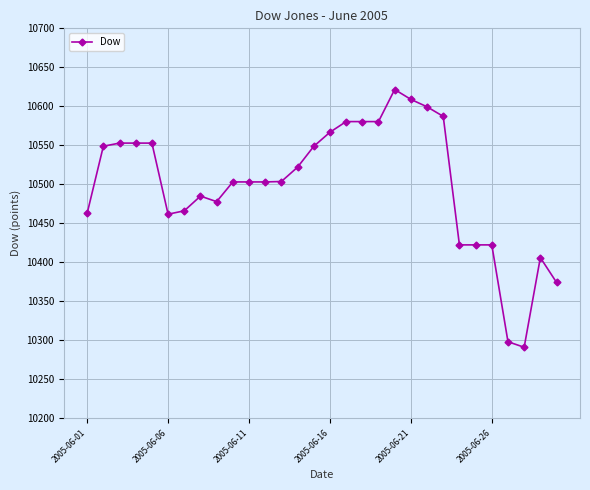

What is the difference between the maximum and minimum values?

330.5